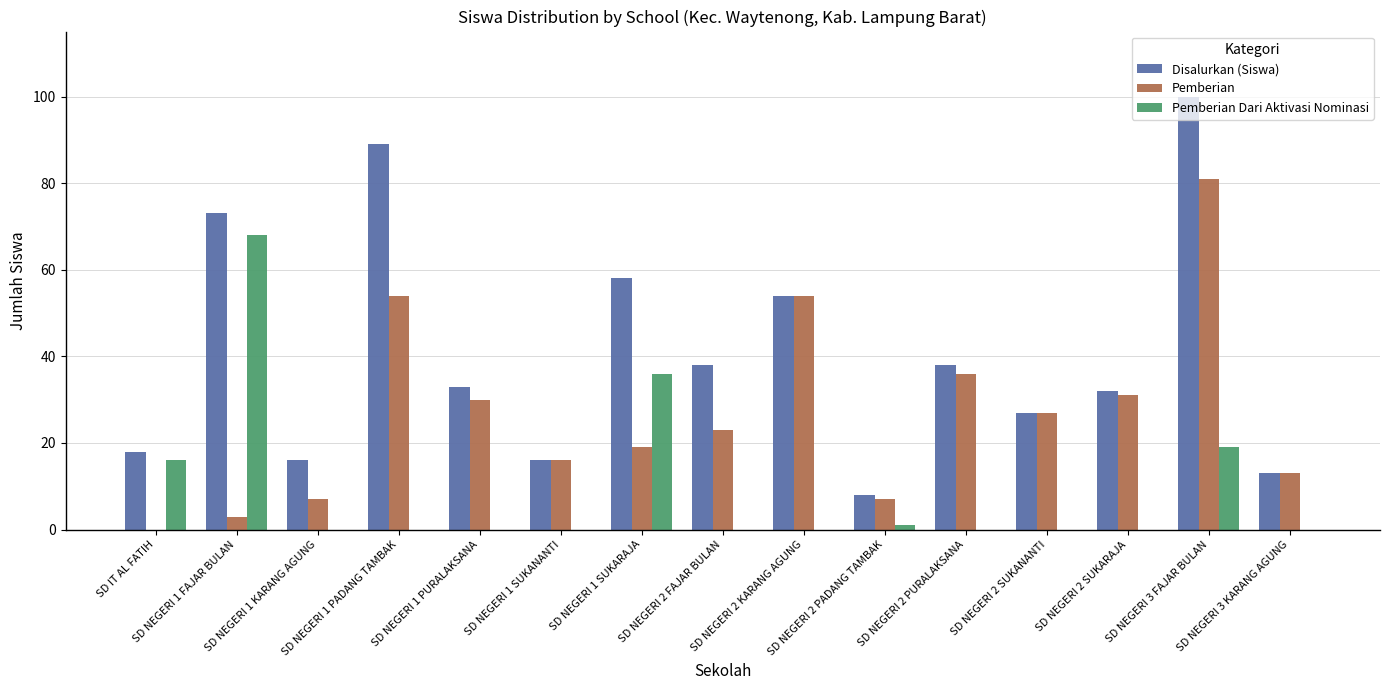

What is the sum of all Pemberian Dari Aktivasi Nominasi values?

140